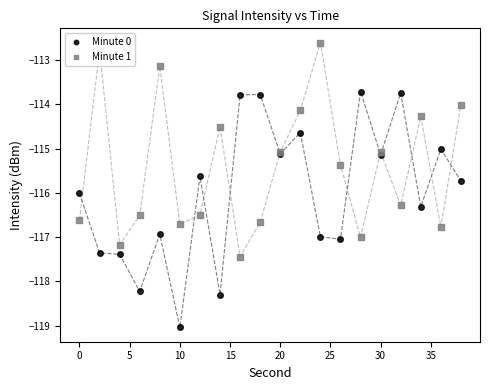

Which series has the largest total across all categories?

Minute 1